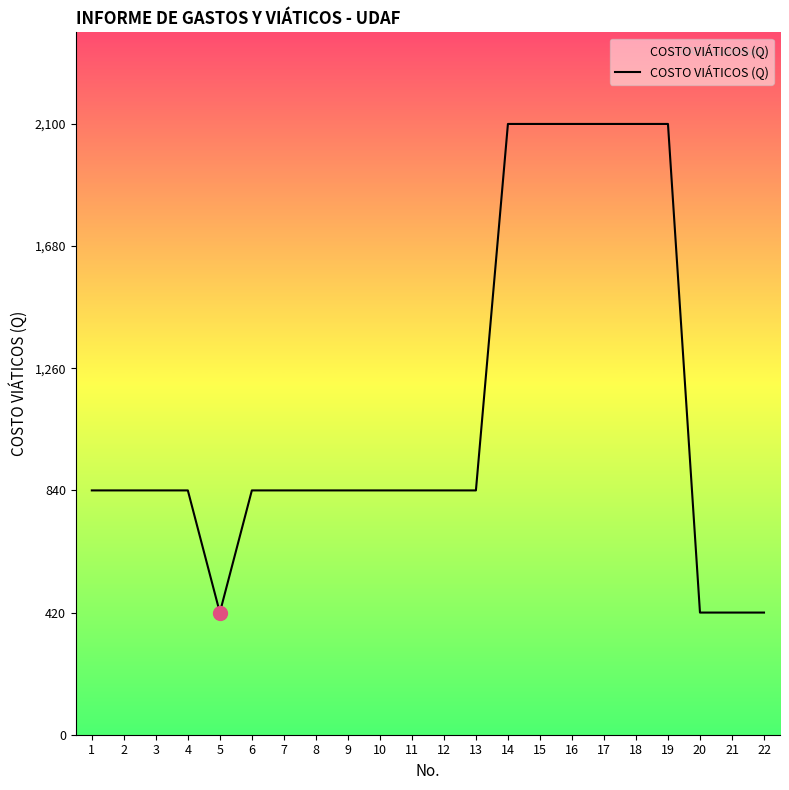

The chart shows a value of 284 at 22. True or false?

False